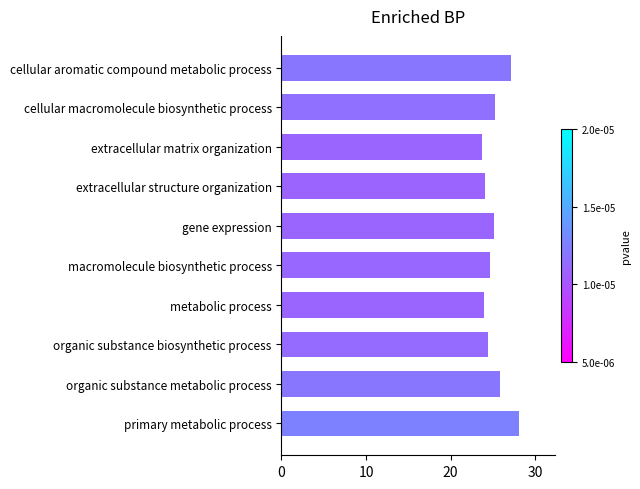

What is the difference between the maximum and second lowest values?

4.1